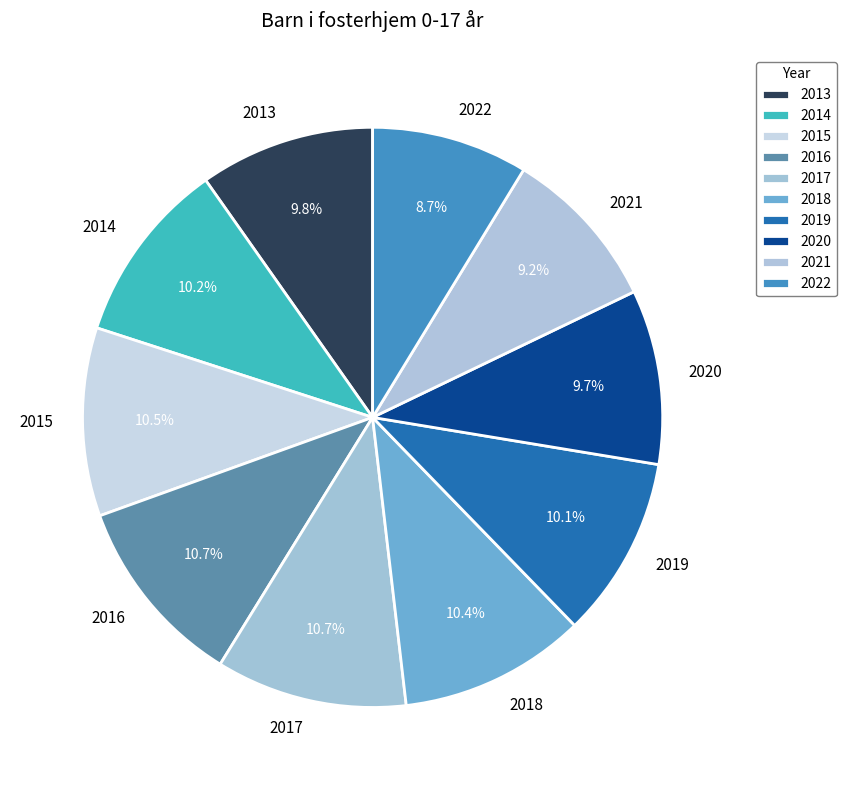

Which has a higher value, 2020 or 2022?

2020